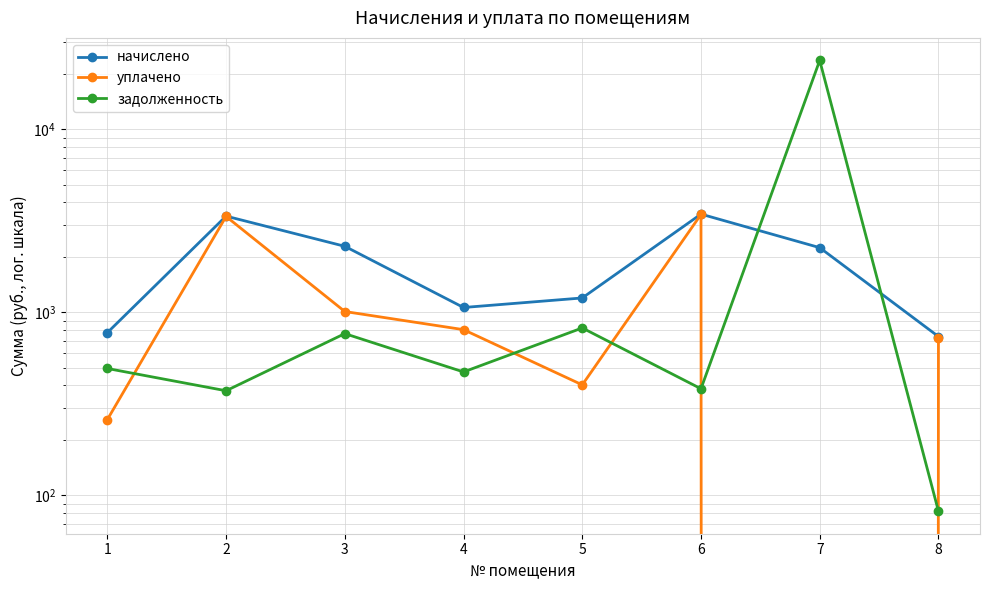

What is the value of the задолженность point at the 3rd from the left?

766.4